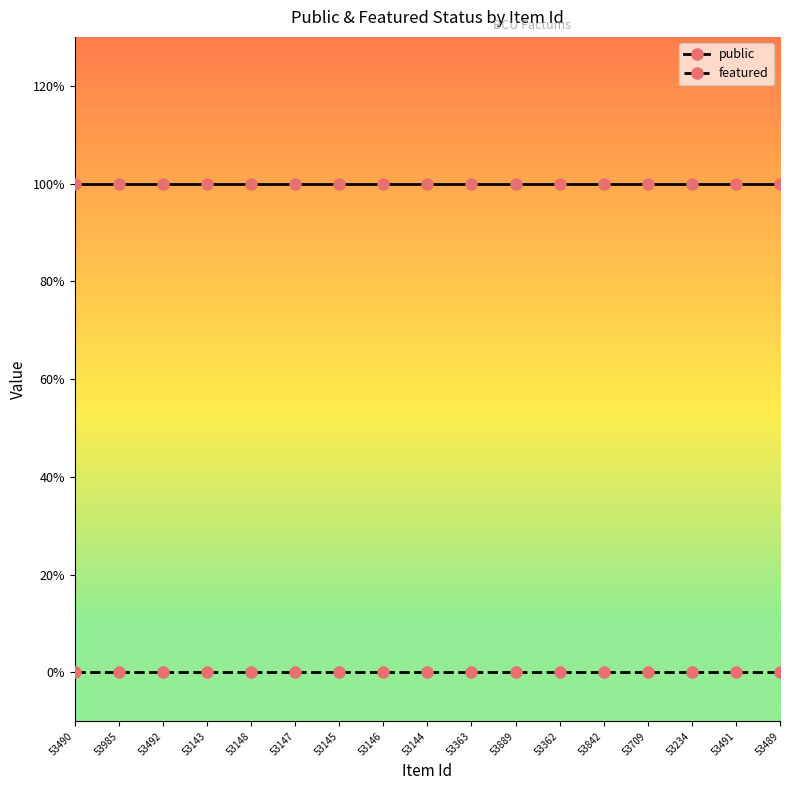

True or false: public and featured cross at least once.

False